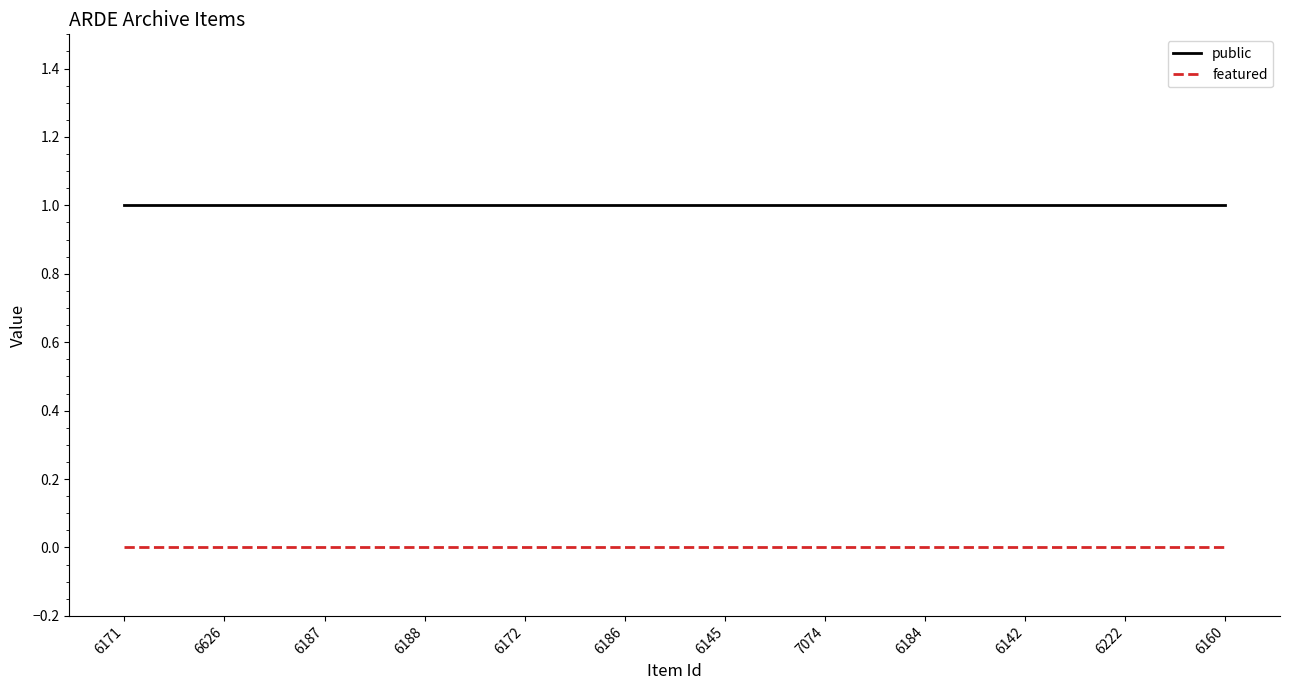

How many categories are shown in the chart?

12